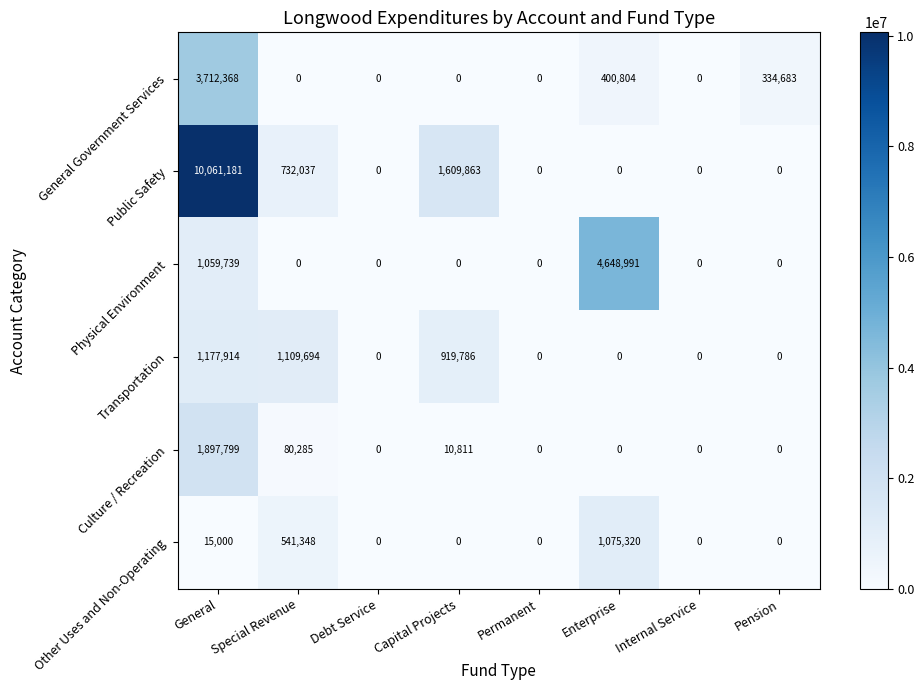

What is the greatest value displayed?

10061181